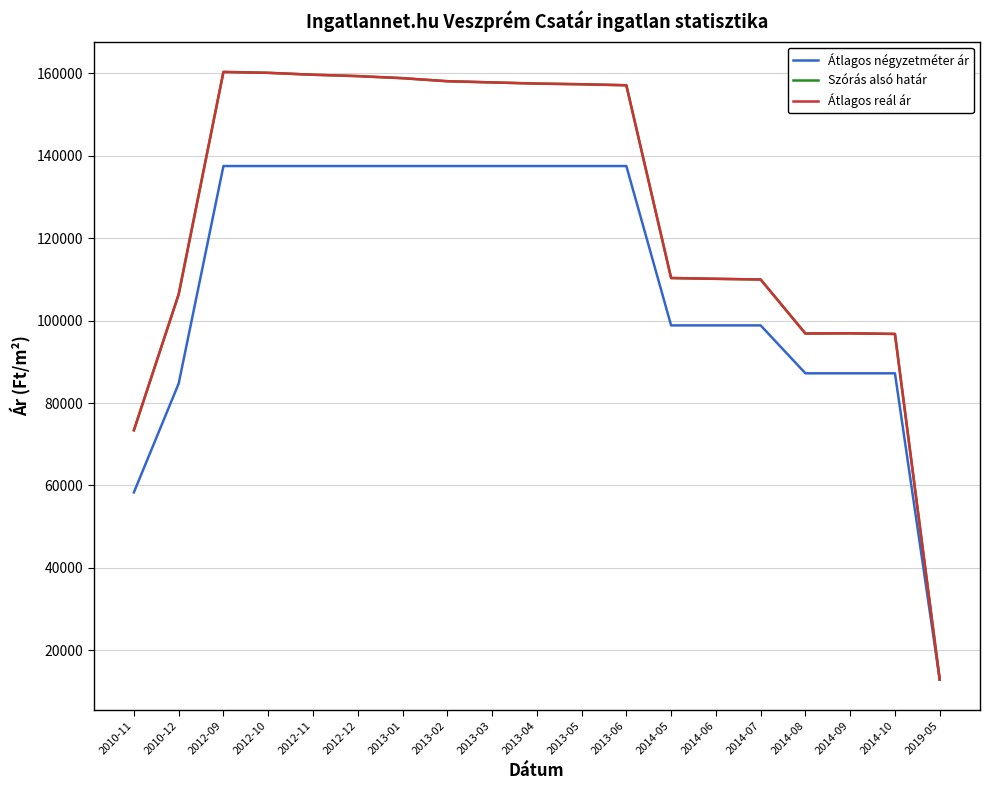

Which series changed the most between 2010-12 and 2013-03?

Átlagos négyzetméter ár